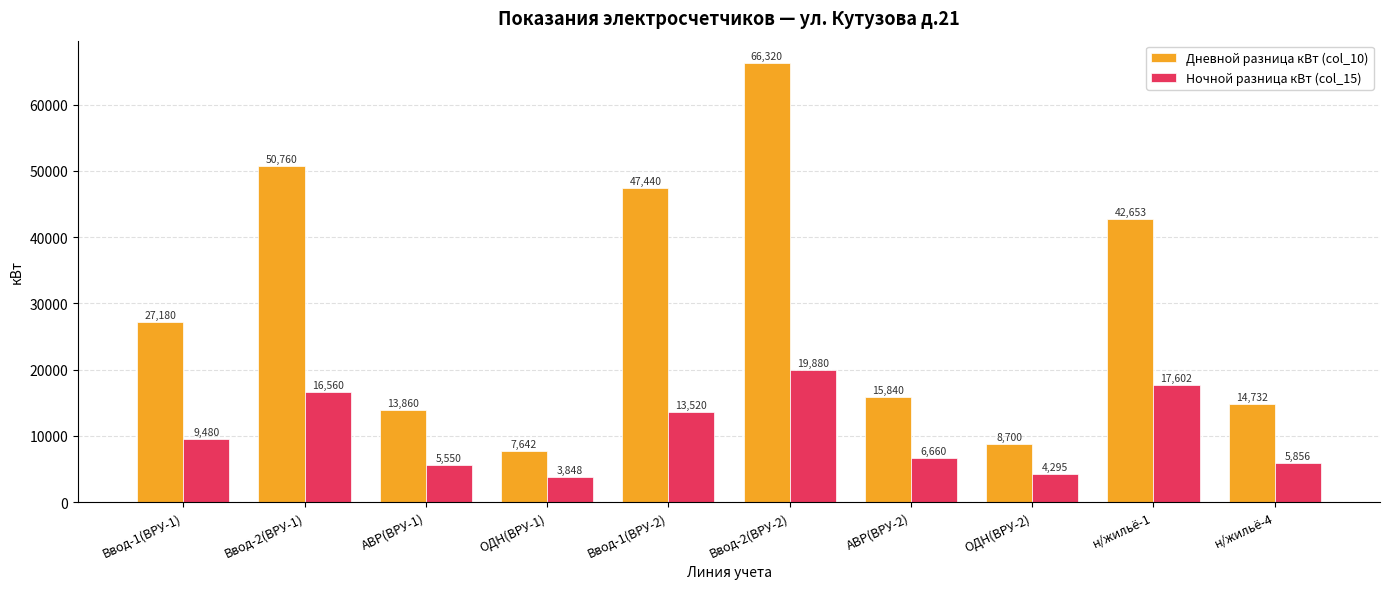

What is the difference between the second highest and minimum values in the Дневной разница кВт (col_10) series?

43118